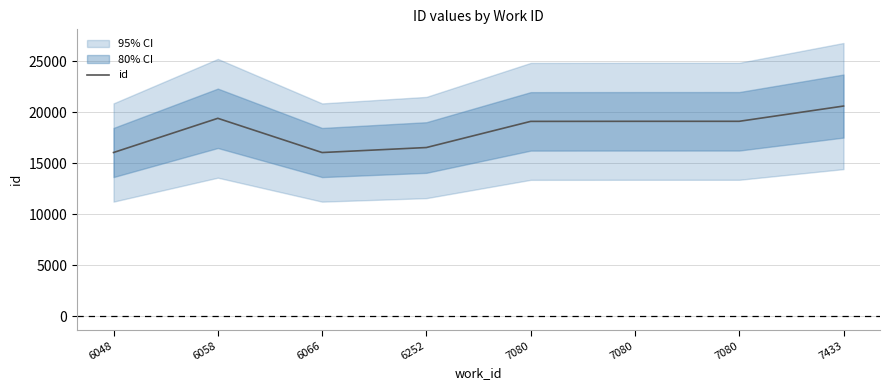

What is the ratio of the value at 6252 to the value at 6048?

1.0